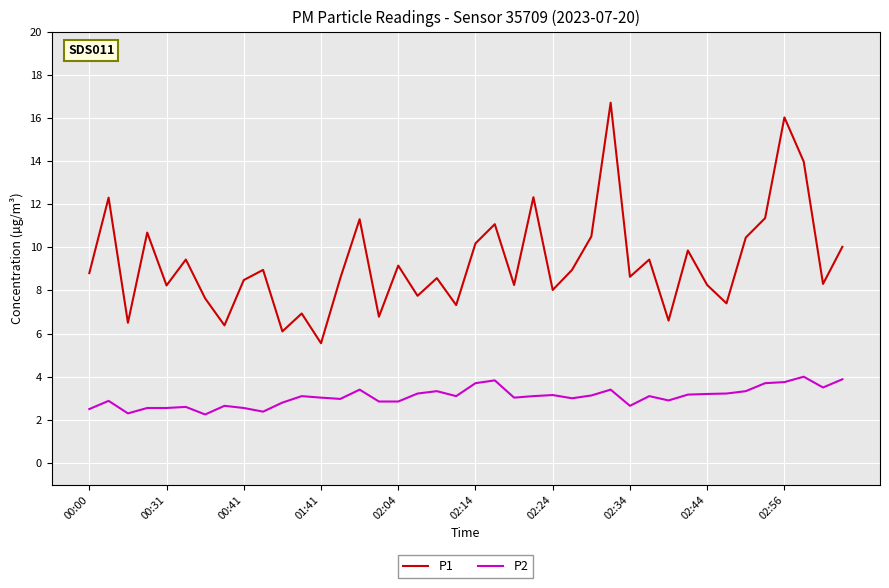

What is the maximum value for P1?

16.7